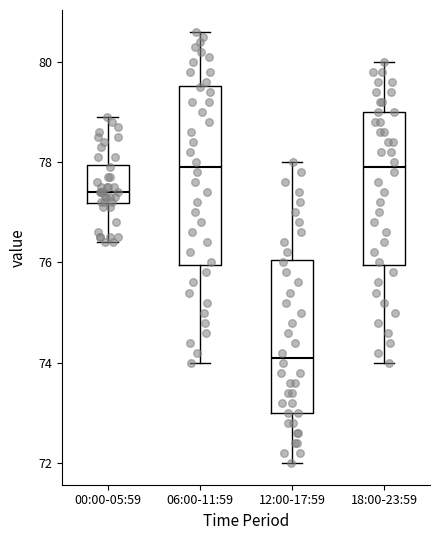

Reading left to right, transcribe this box plot: for each box, give where its median line is, the range the box spans, and where its two whiskers end, as read against the y-axis. The values are not printed on the chart, so give them approximately, as read against the axis.

00:00-05:59: median 77.4, box 77.2 to 78.0, whiskers 76.4 to 79.0
06:00-11:59: median 78.0, box 76.0 to 79.6, whiskers 74.0 to 80.6
12:00-17:59: median 74.2, box 73.0 to 76.0, whiskers 72.0 to 78.0
18:00-23:59: median 78.0, box 76.0 to 79.0, whiskers 74.0 to 80.0